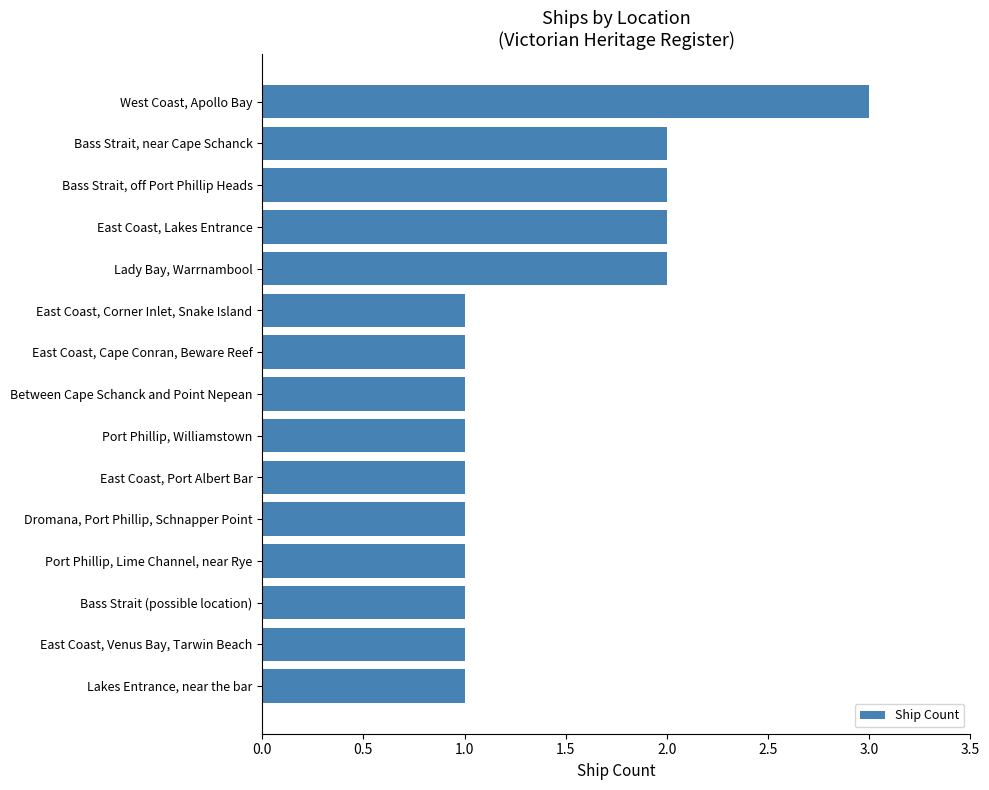

Reading bottom to top, extract all data points from this chart.

1	1	1	1	1	1	1	1	1	1	2	2	2	2	3